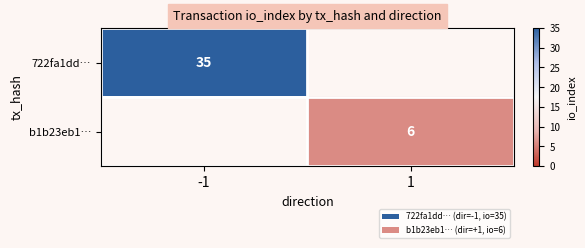

Is it true that b1b23eb1… equals 10 at 1?

False